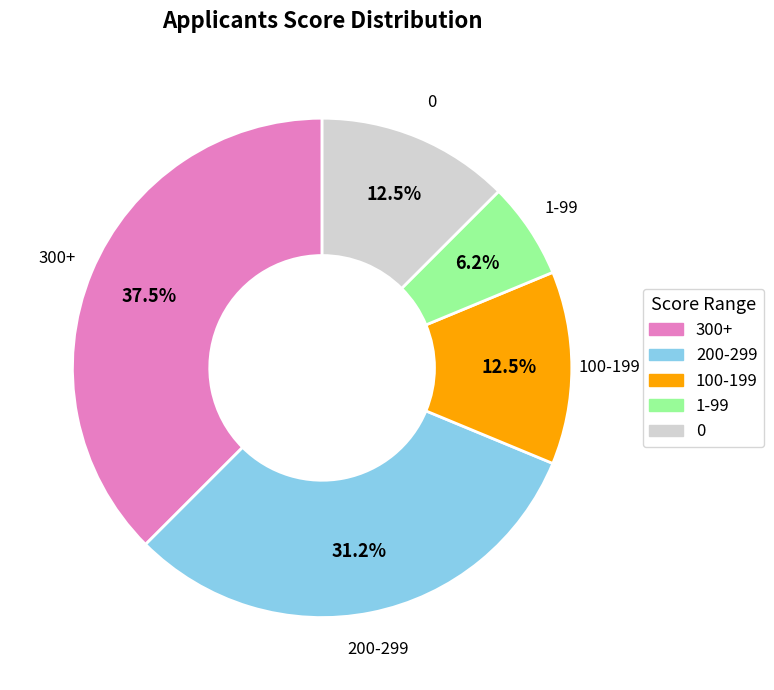

Does any single category account for the majority?

No